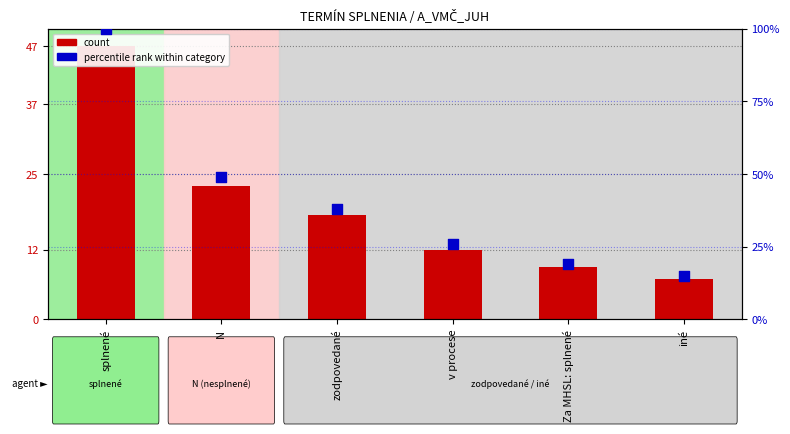

Is the value of count at v procese greater than the value of percentile rank within category at v procese?

No